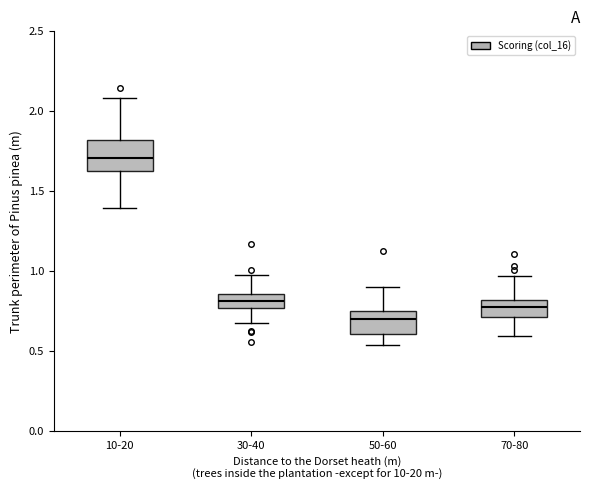

Reading left to right, transcribe this box plot: for each box, give where its median line is, the range the box spans, and where its two whiskers end, as read against the y-axis. The values are not printed on the chart, so give them approximately, as read against the axis.

10-20: median 1.70, box 1.65 to 1.80, whiskers 1.40 to 2.10
30-40: median 0.80, box 0.75 to 0.85, whiskers 0.65 to 1.00
50-60: median 0.70, box 0.60 to 0.75, whiskers 0.55 to 0.90
70-80: median 0.80 (inside the box), box 0.70 to 0.80, whiskers 0.60 to 0.95